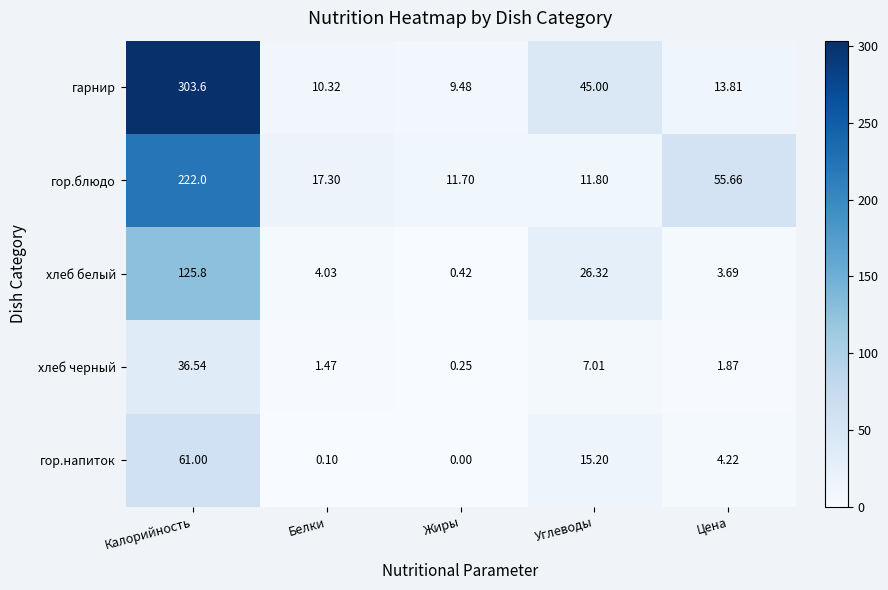

Which series has the largest range (max minus min)?

гарнир